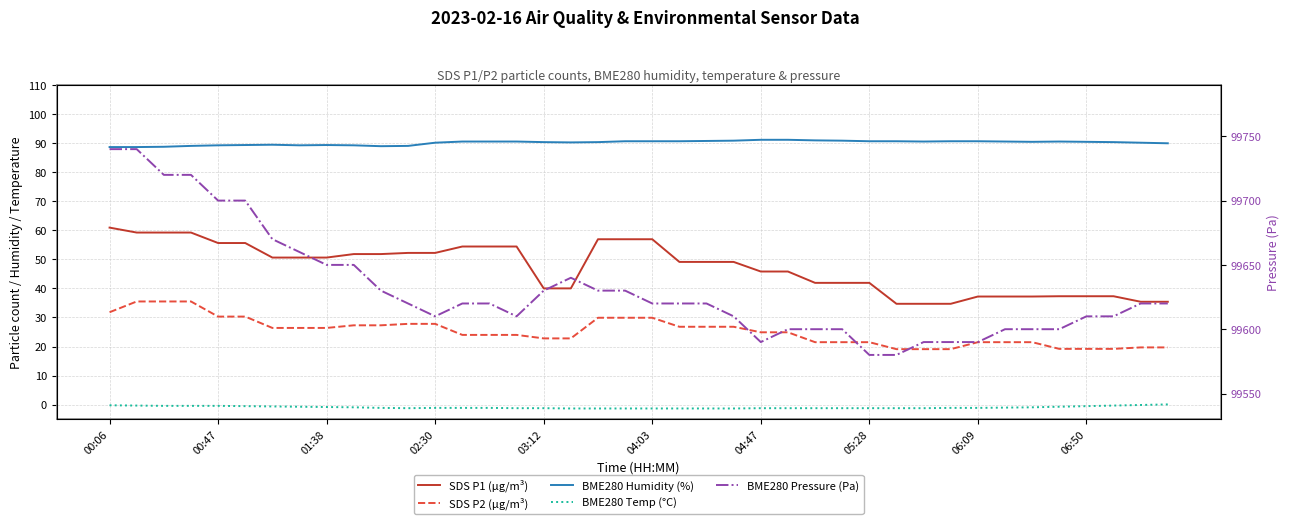

What is the sum of all SDS P2 (µg/m³) values?

1009.1